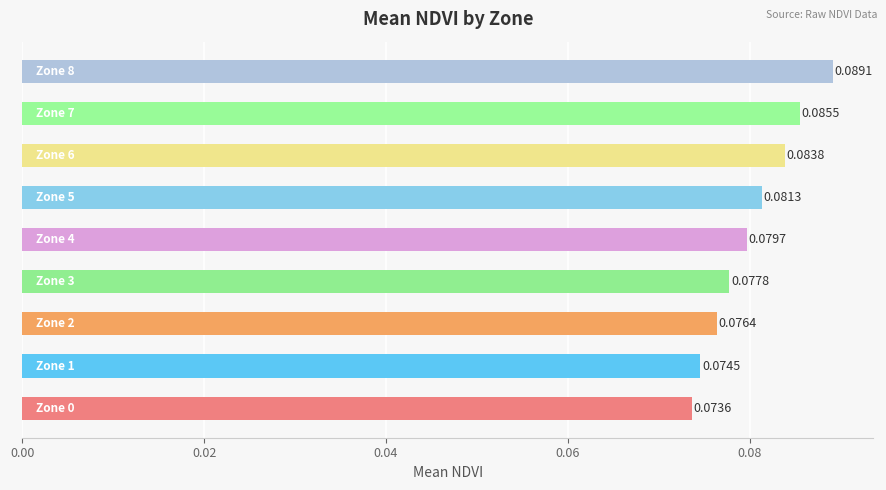

What is the sum of all values?

0.7